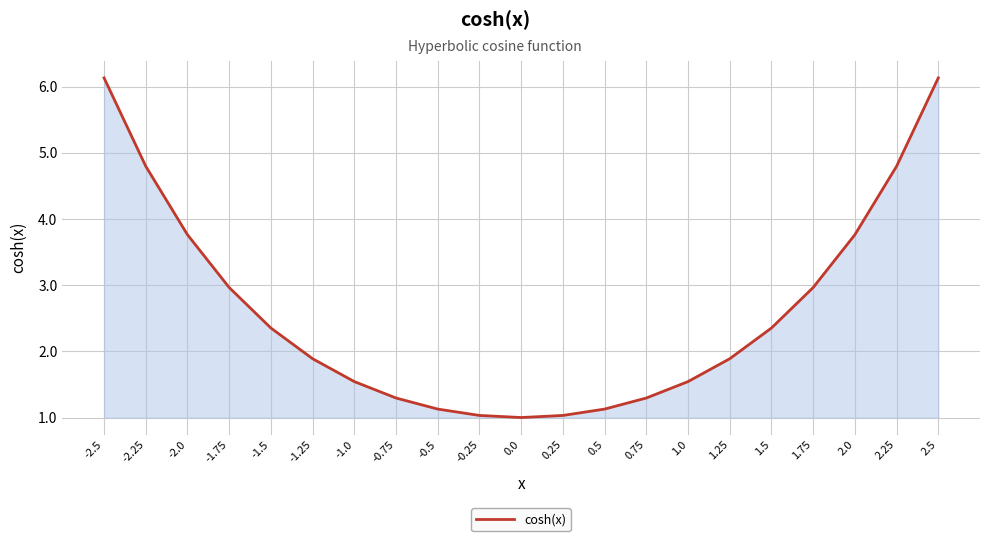

Is it true that the value at -2.5 is 6.1?

True